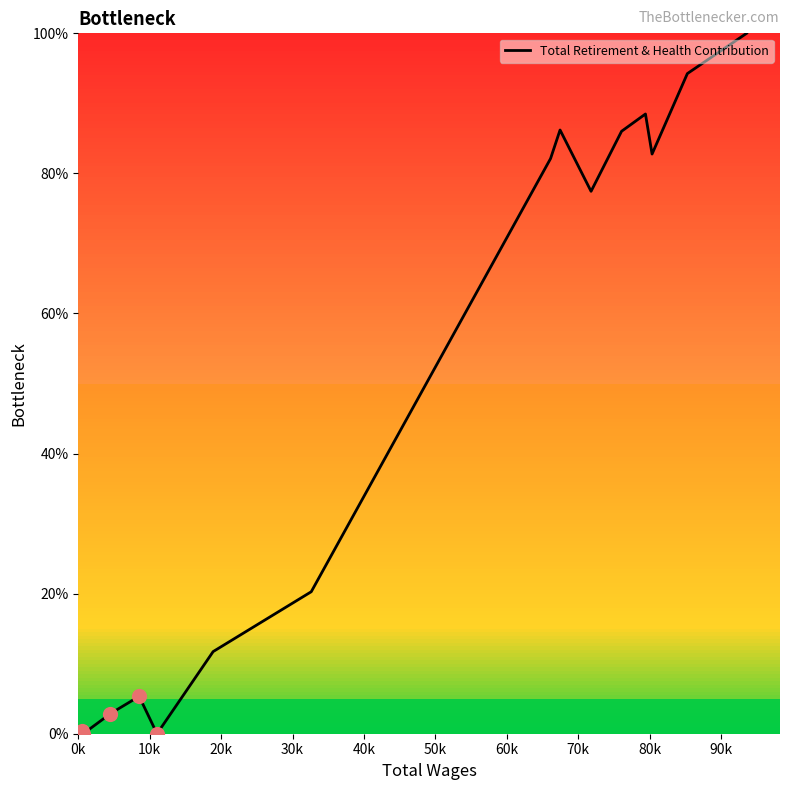

What is the maximum value shown in the chart?

100.0